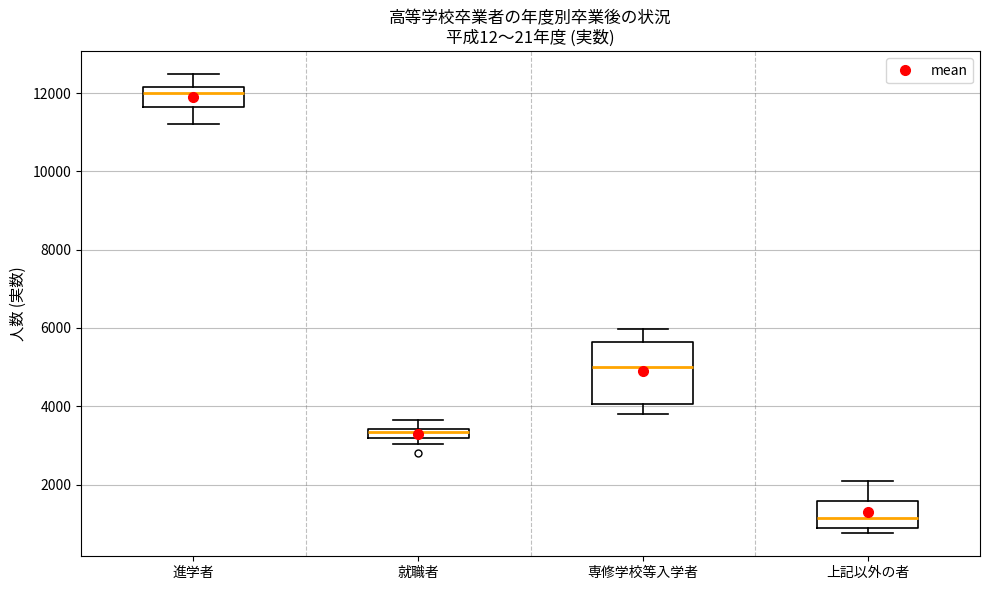

Where does the upper whisker of the box for 専修学校等入学者 end on the y-axis? The values are not printed on the chart, so give them approximately, as read against the axis.

6000